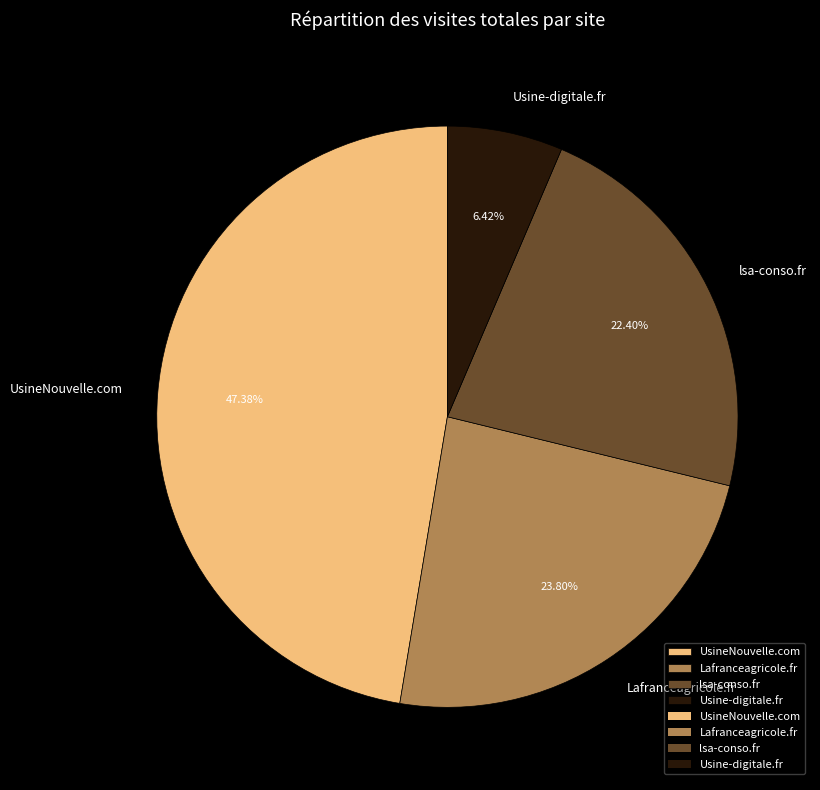

How many segments does this pie chart have?

4